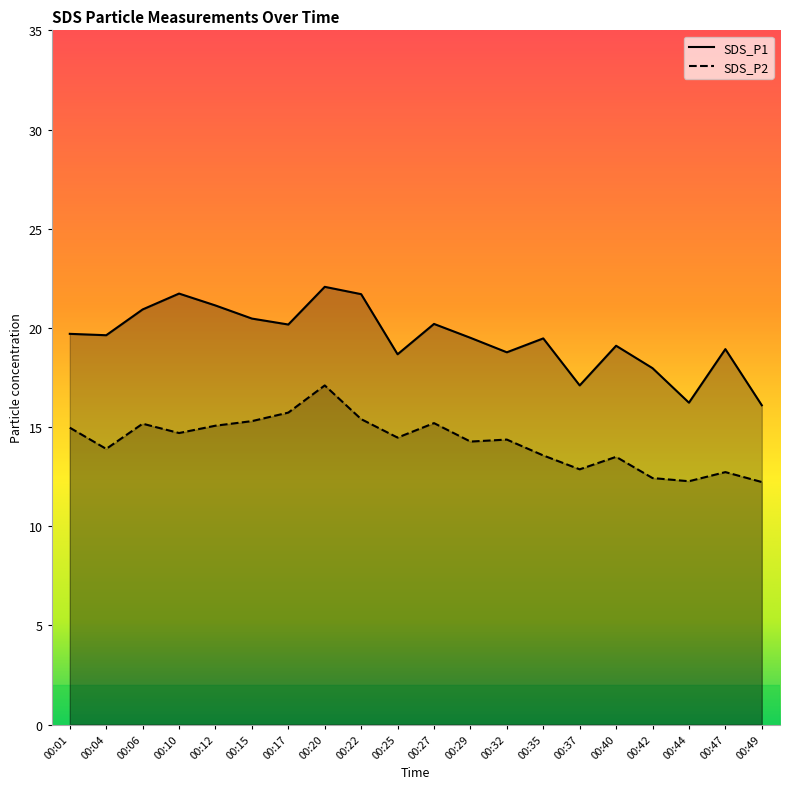

What is the value of the SDS_P1 point at the 19th from the left?

18.9